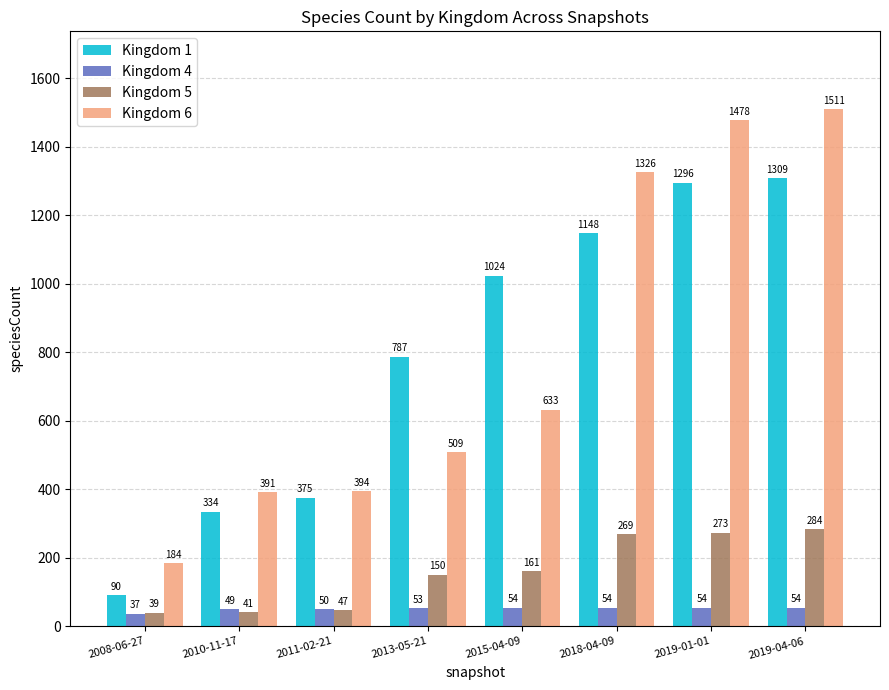

What is the sum of all Kingdom 1 values?

6363